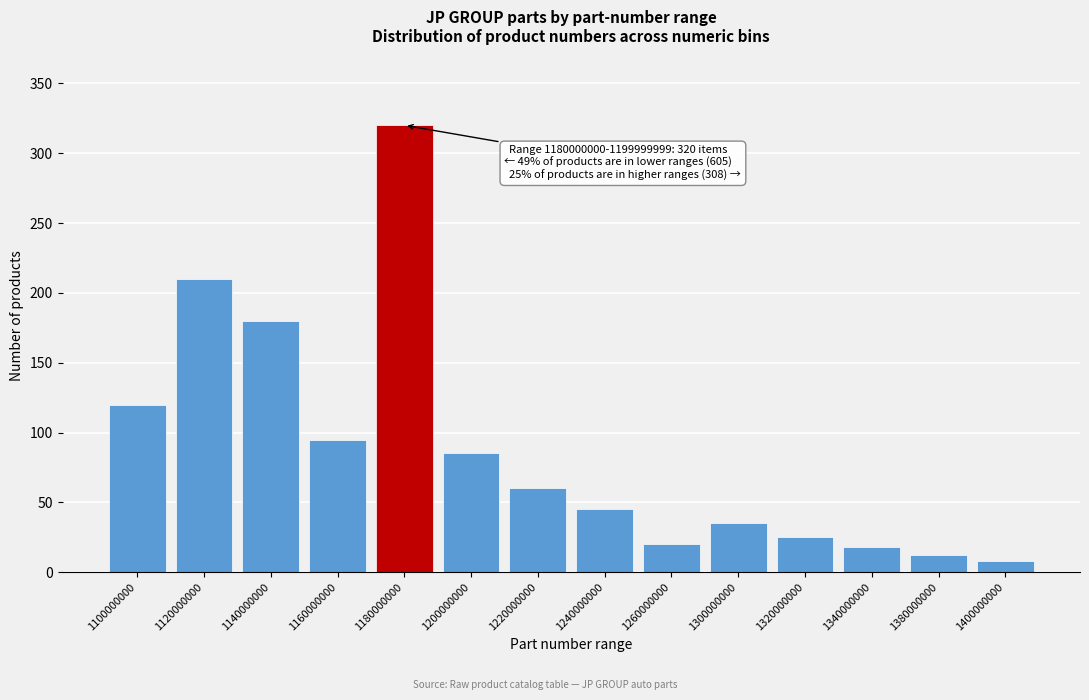

Reading right to left, what are all the values shown in this chart?

8	12	18	25	35	20	45	60	85	320	95	180	210	120